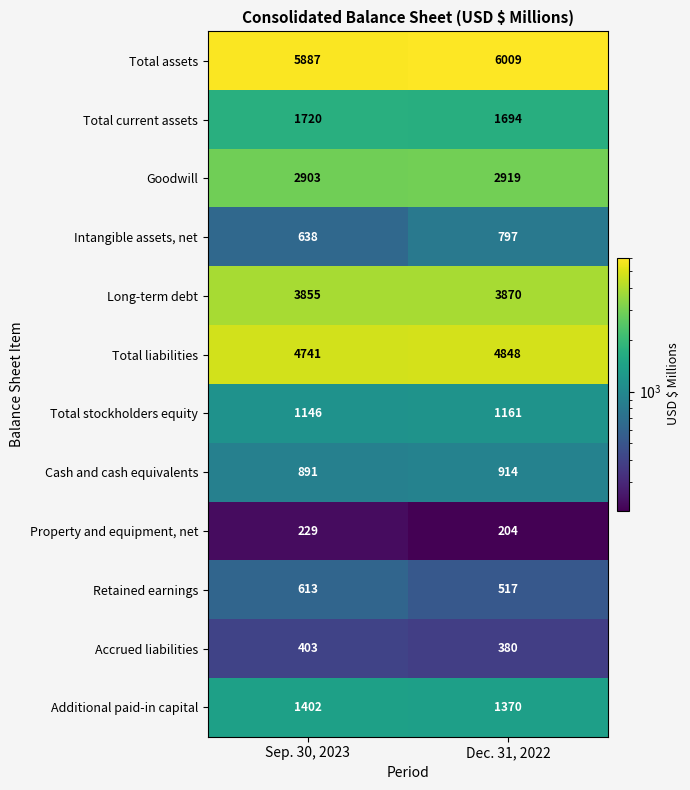

At Sep. 30, 2023, list the series in order from largest to smallest.

Total assets, Total liabilities, Long-term debt, Goodwill, Total current assets, Additional paid-in capital, Total stockholders equity, Cash and cash equivalents, Intangible assets, net, Retained earnings, Accrued liabilities, Property and equipment, net